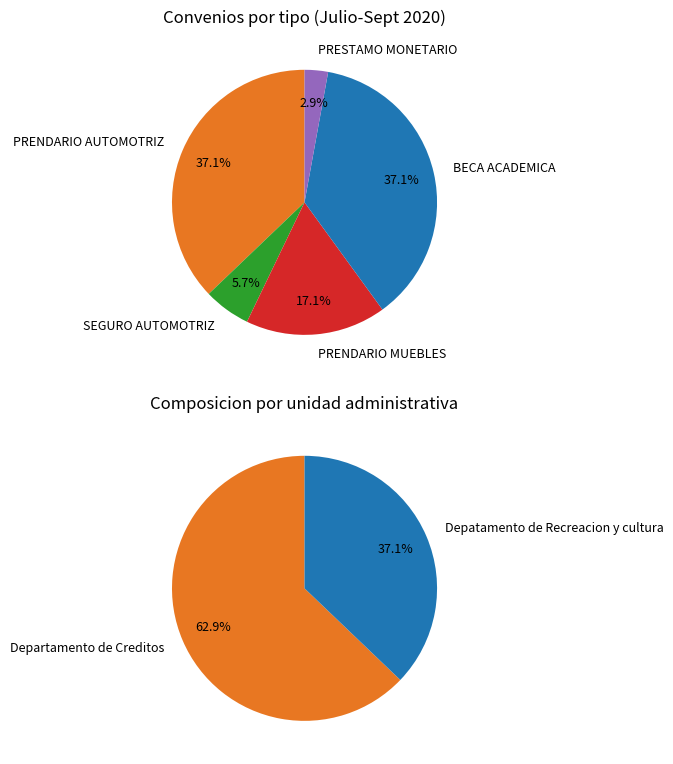

Does SEGURO AUTOMOTRIZ account for over 50% of the chart?

No